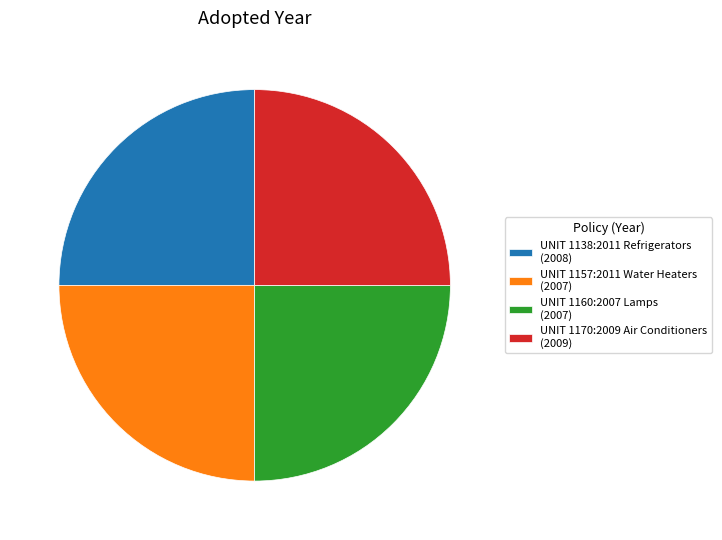

Approximately how many times larger is the value at UNIT 1138:2011 Refrigerators (2008) compared to UNIT 1170:2009 Air Conditioners (2009)?

1.0